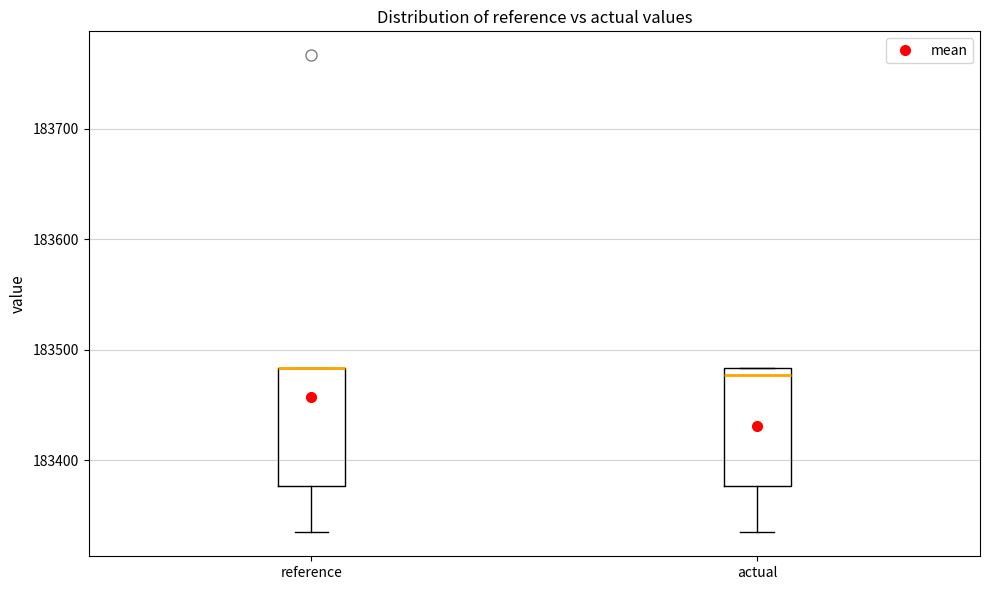

Reading left to right, read every box against the y-axis: the position of its median line, the range the box covers, and the ends of its whiskers. The values are not printed on the chart, so give them approximately, as read against the axis.

reference: median 183480 (drawn on the box's upper edge), box 183380 to 183480, whiskers 183330 to 183480
actual: median 183480 (just below the box's upper edge), box 183380 to 183480, whiskers 183330 to 183480